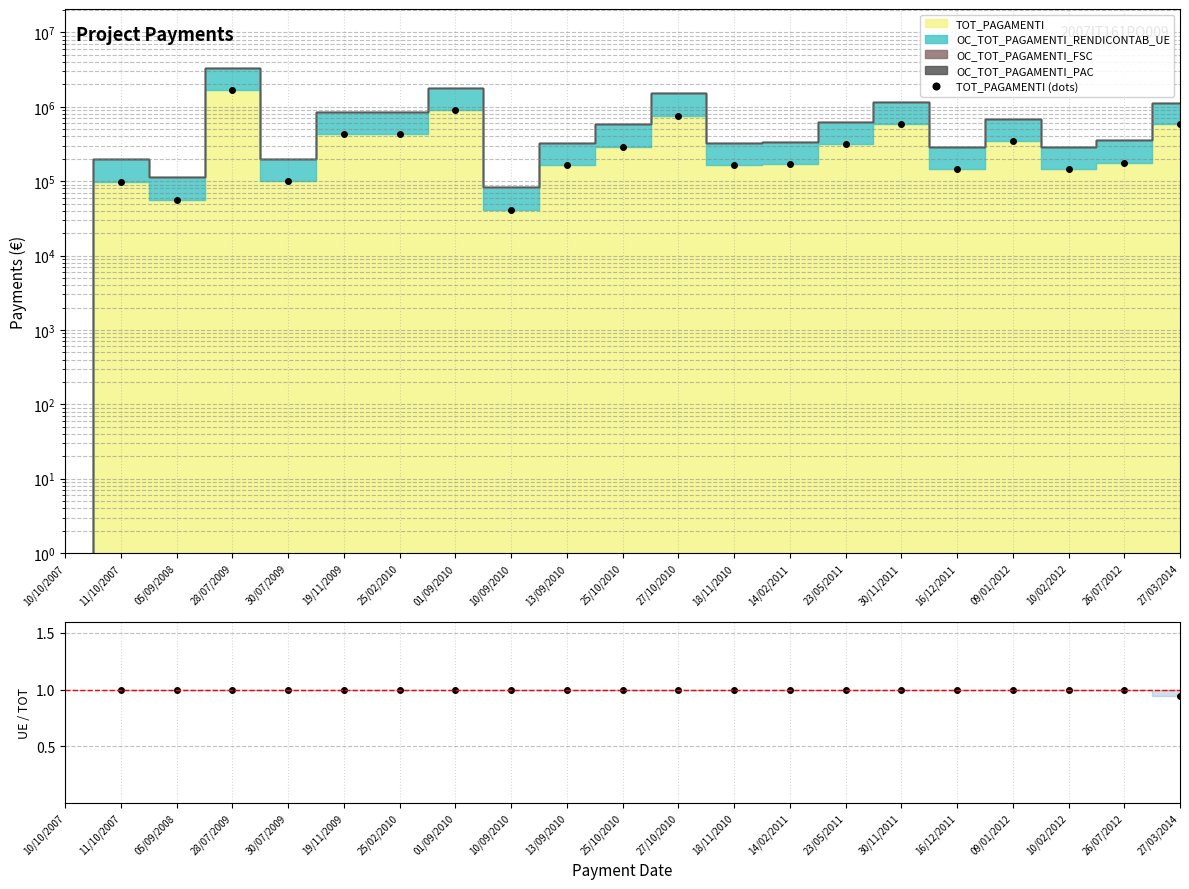

True or false: TOT_PAGAMENTI (dots) and UE / TOT ratio cross at least once.

False